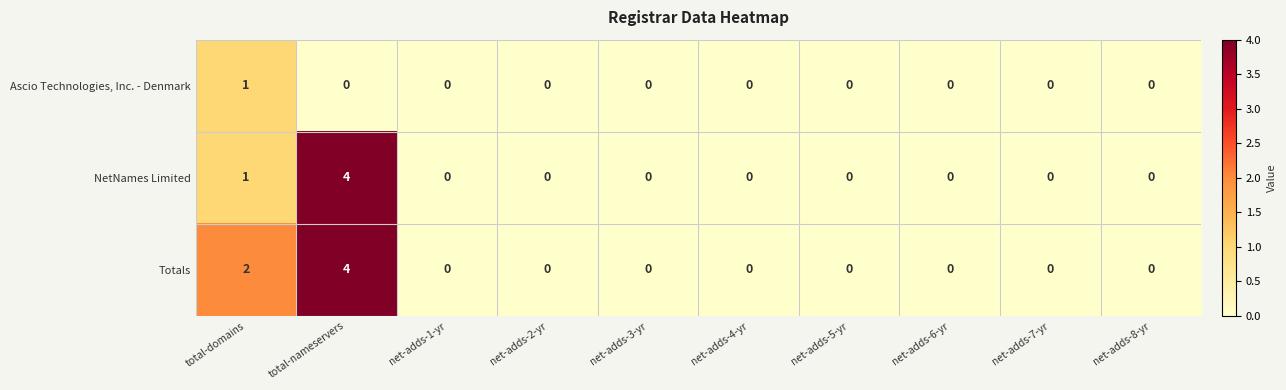

The value of Totals at net-adds-4-yr is 3. True or false?

False